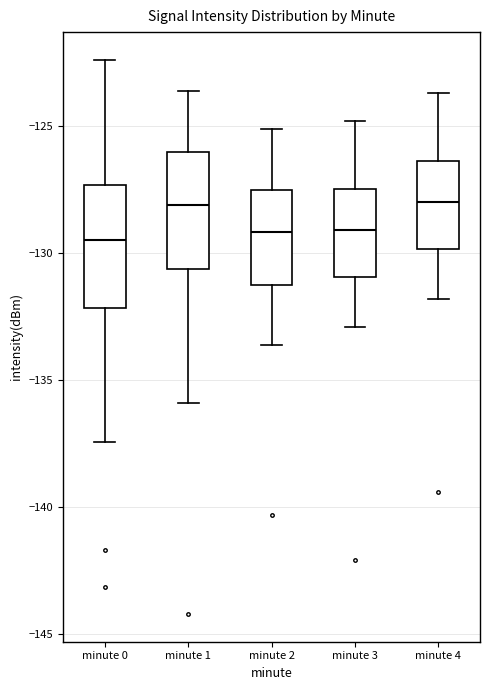

Reading left to right, transcribe this box plot: for each box, give where its median line is, the range the box spans, and where its two whiskers end, as read against the y-axis. The values are not printed on the chart, so give them approximately, as read against the axis.

minute 0: median -129.5, box -132.0 to -127.5, whiskers -137.5 to -122.5
minute 1: median -128.0, box -130.5 to -126.0, whiskers -136.0 to -123.5
minute 2: median -129.0, box -131.5 to -127.5, whiskers -133.5 to -125.0
minute 3: median -129.0, box -131.0 to -127.5, whiskers -133.0 to -125.0
minute 4: median -128.0, box -130.0 to -126.5, whiskers -132.0 to -123.5